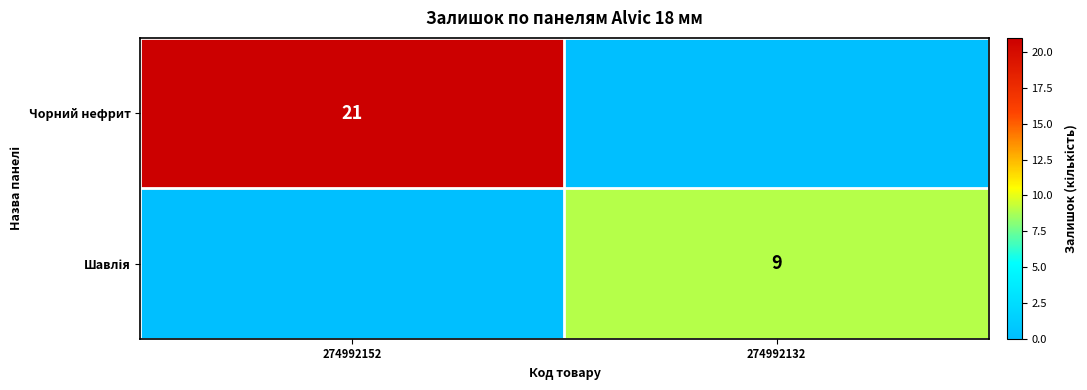

The value of Чорний нефрит at 274992152 is 34. True or false?

False